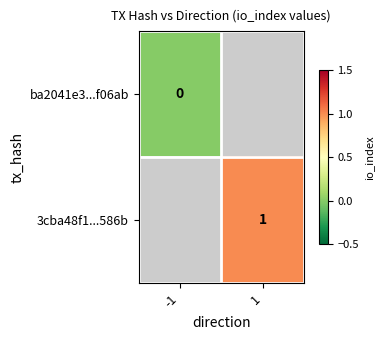

Is it true that 3cba48f1...586b equals 1 at 1?

True